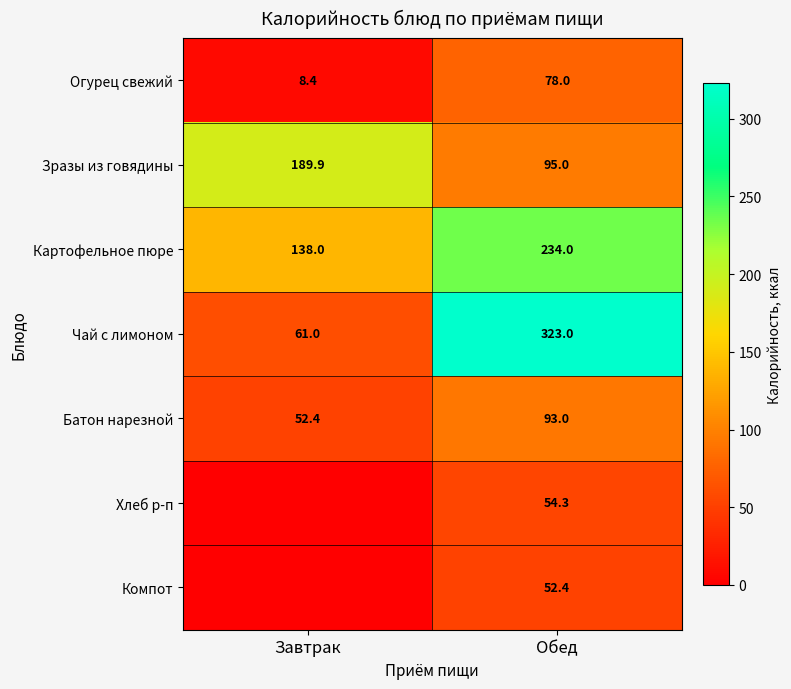

What is the sum of all Чай с лимоном values?

384.0